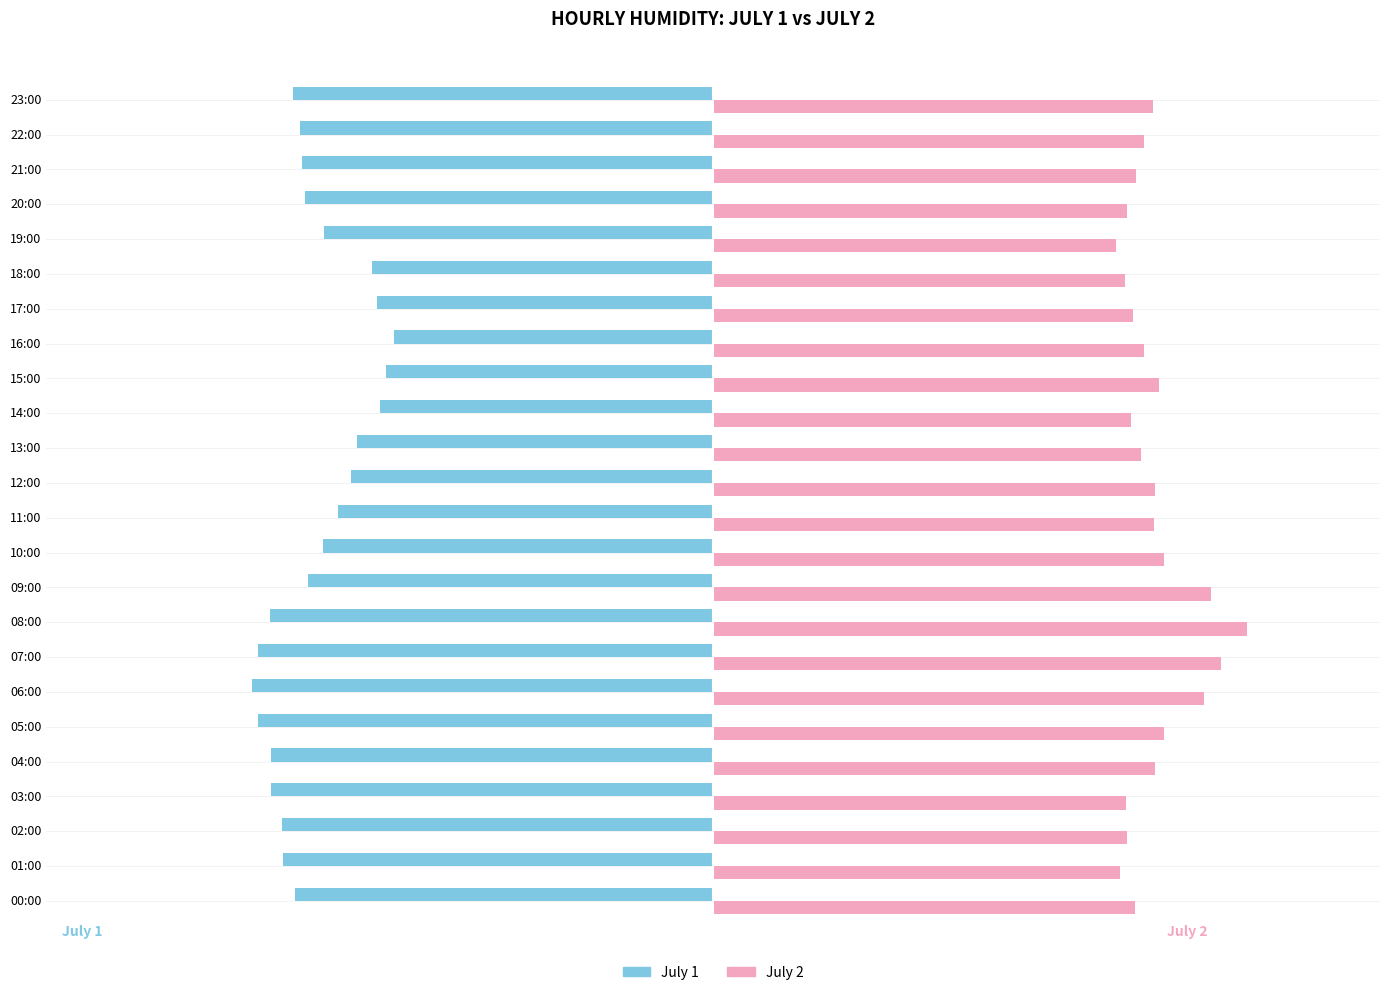

What is the sum of all July 1 values?

-1554.0